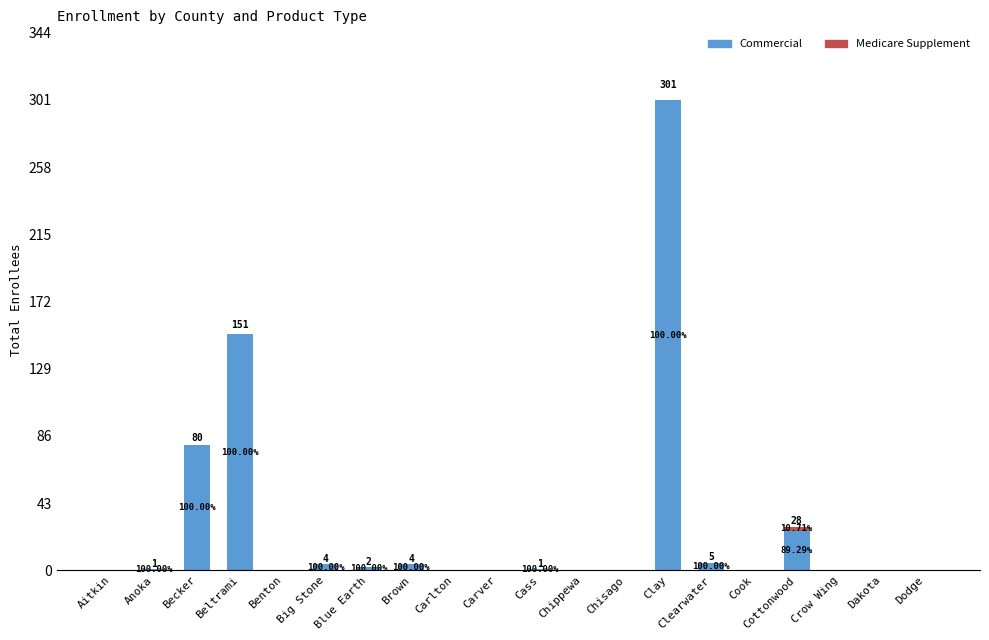

Rank the series by their maximum value, from highest to lowest.

Commercial, Medicare Supplement